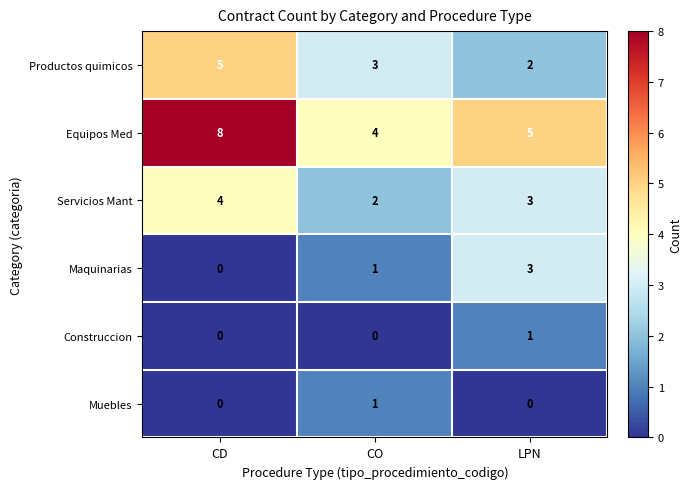

The Productos quimicos series shows 5 at CD. True or false?

True